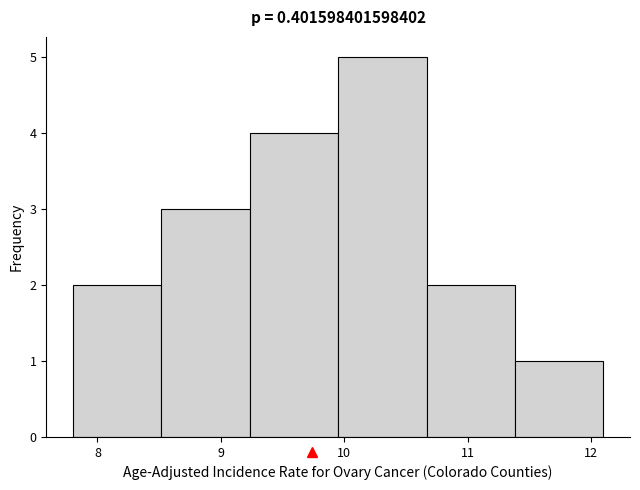

What is the height of the bar covering 9.2 to 10.0 on the x-axis? Neither the bar edges nor the heights are printed on the chart, so give them approximately, as read against the axes.

4